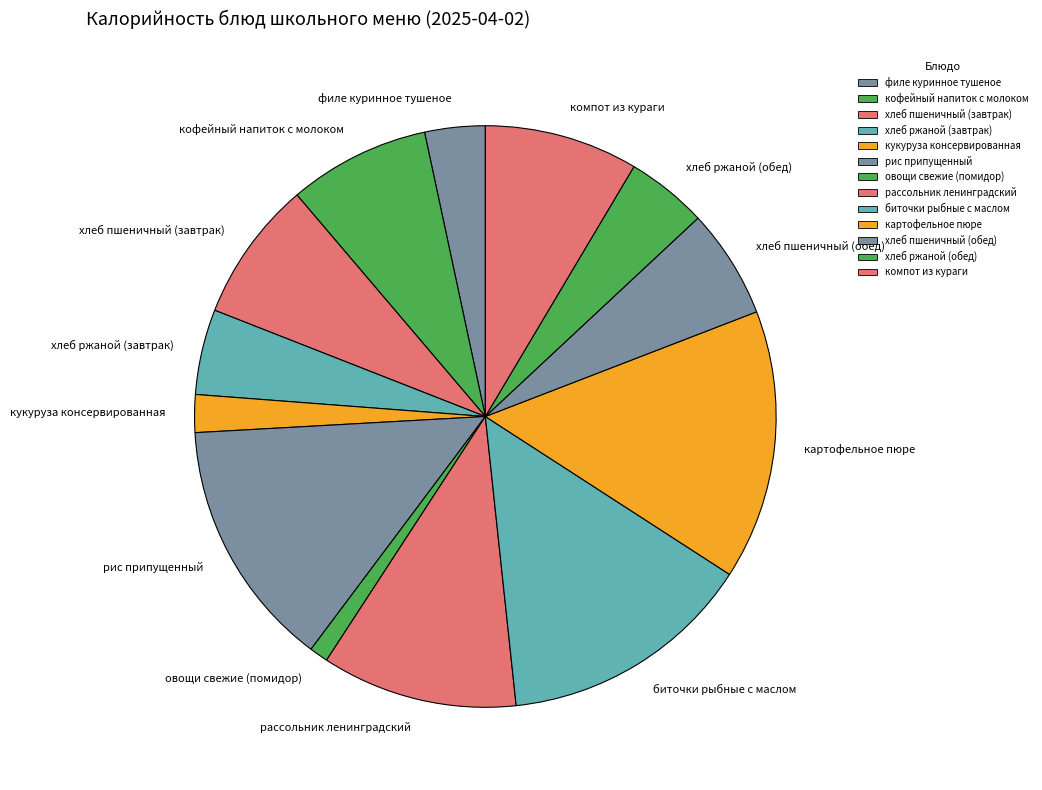

Is рис припущенный the majority of the pie?

No